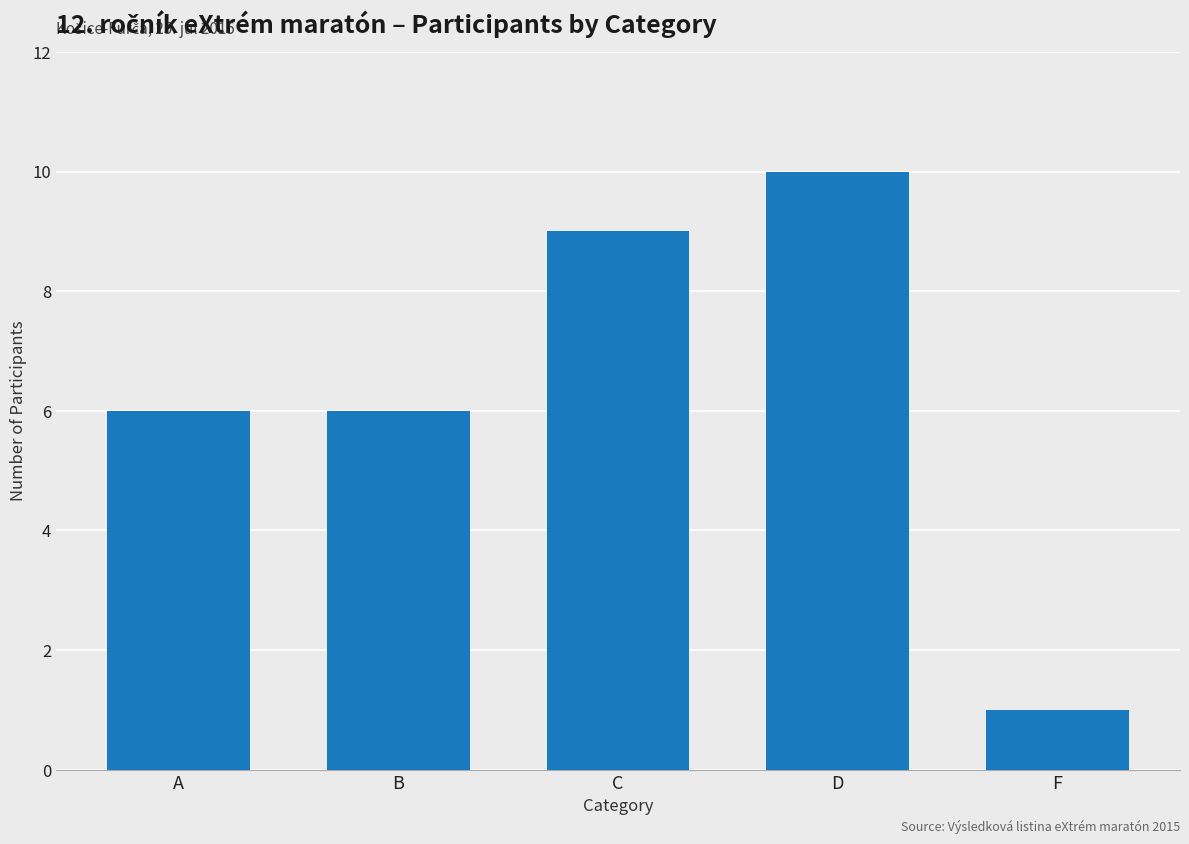

What is the difference between the maximum and second lowest values?

4